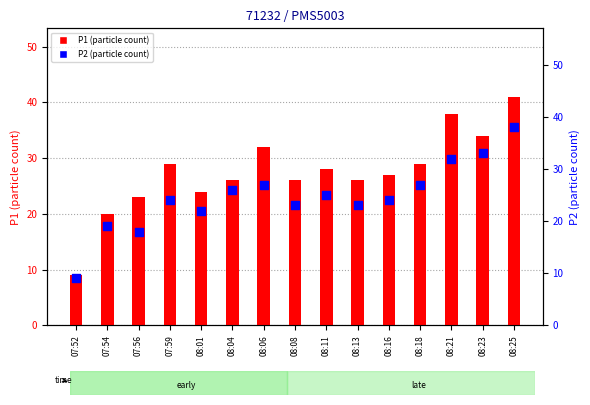

What is the total value across all series at 08:21?

70